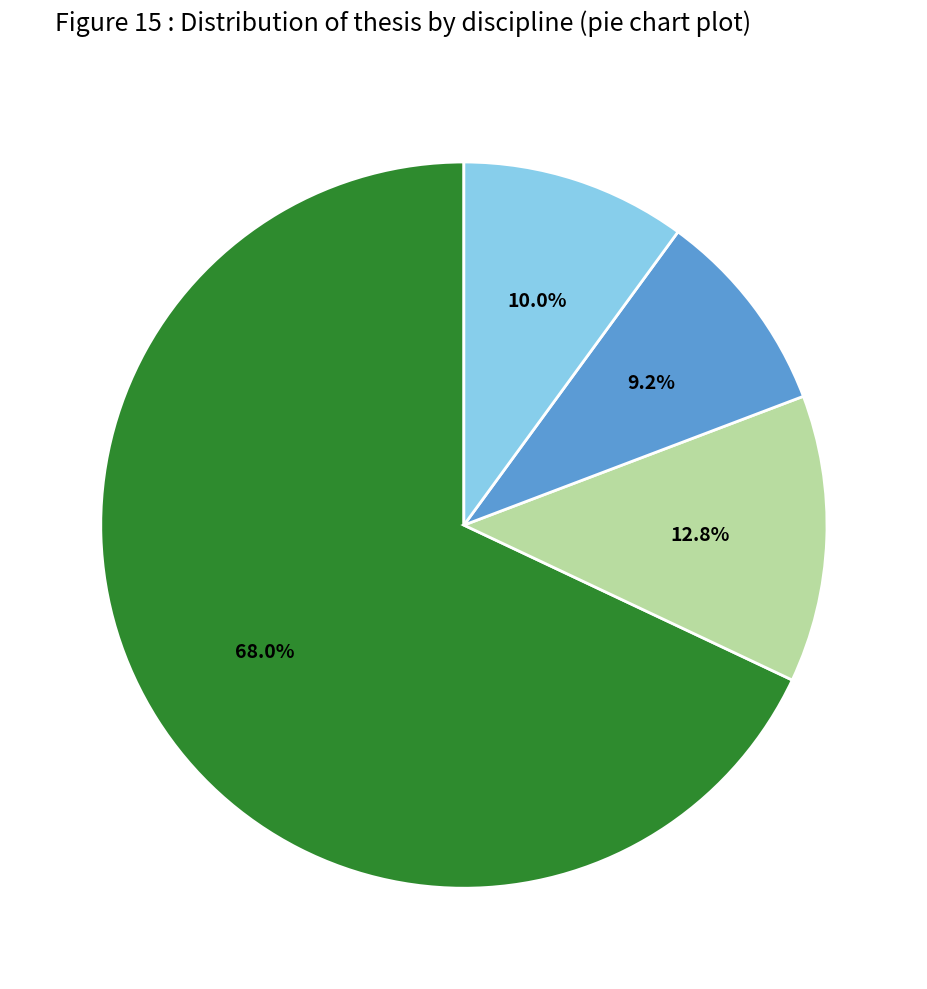

Is there any slice that represents more than half of the pie?

Yes